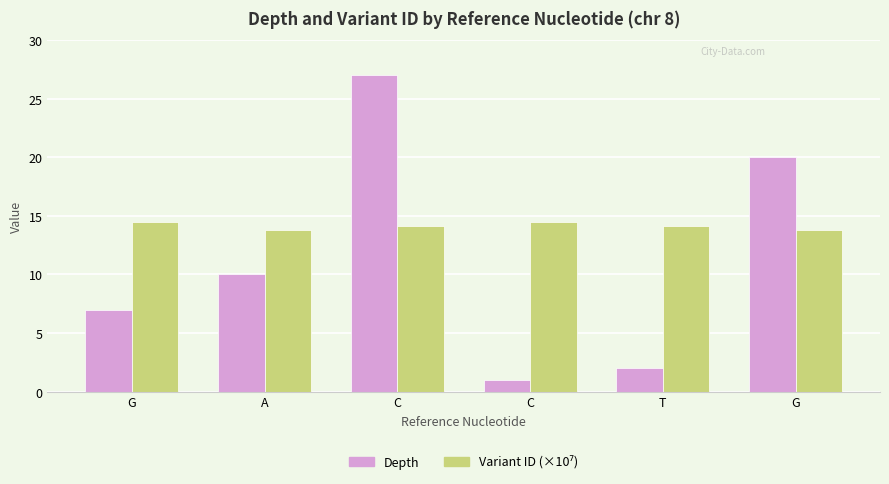

Rank the series at T from lowest to highest value.

Depth, Variant ID (×10⁷)